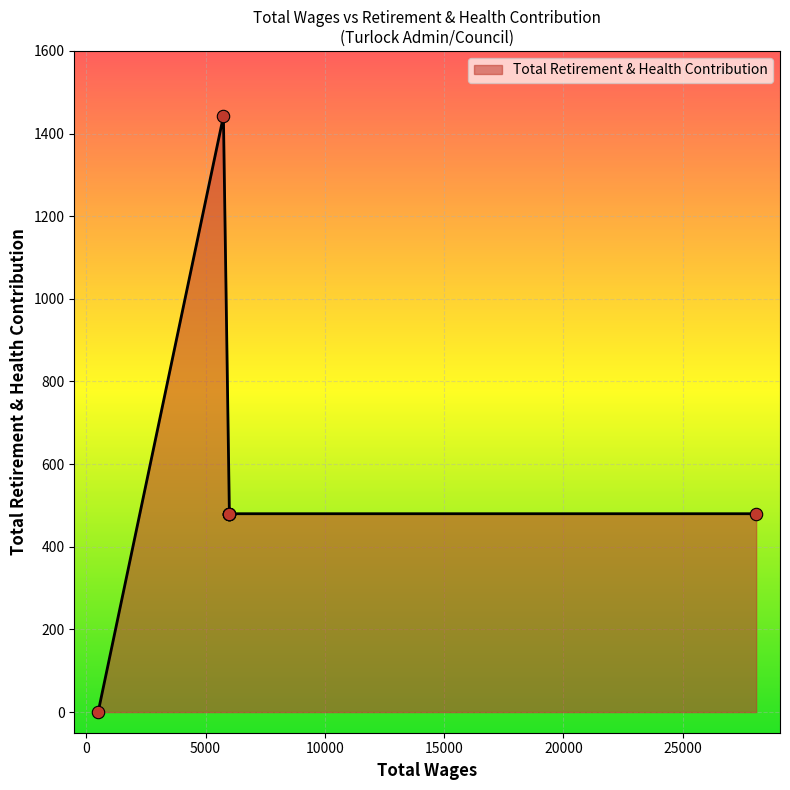

What is the ratio of the value at 28075.0 to the value at 6000.0?

1.0